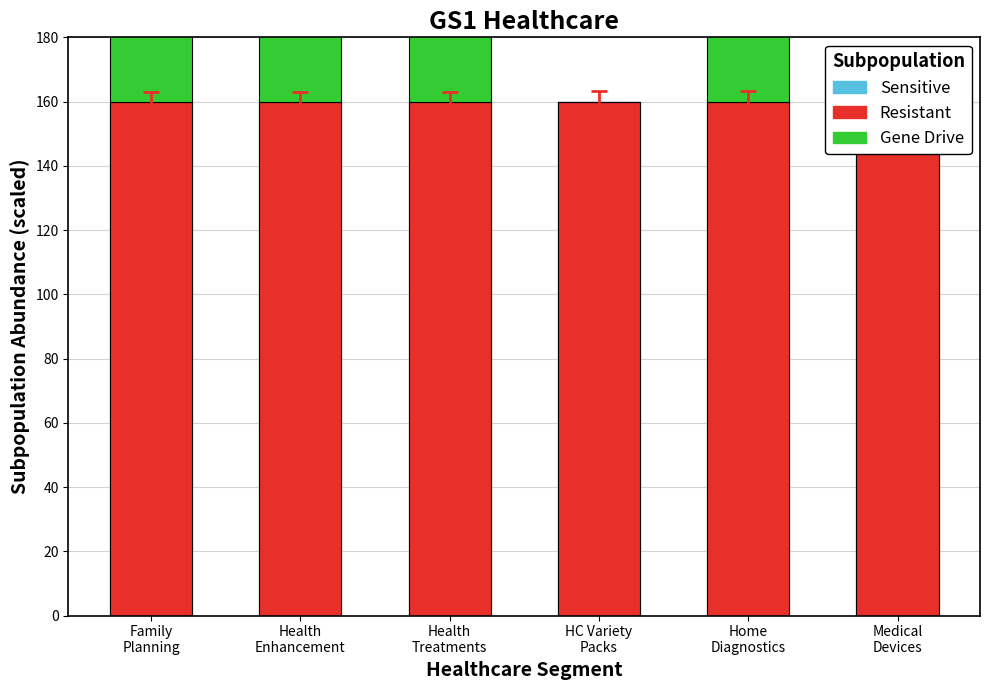

Rank the series at HC Variety
Packs from lowest to highest value.

Gene Drive, Sensitive, Resistant